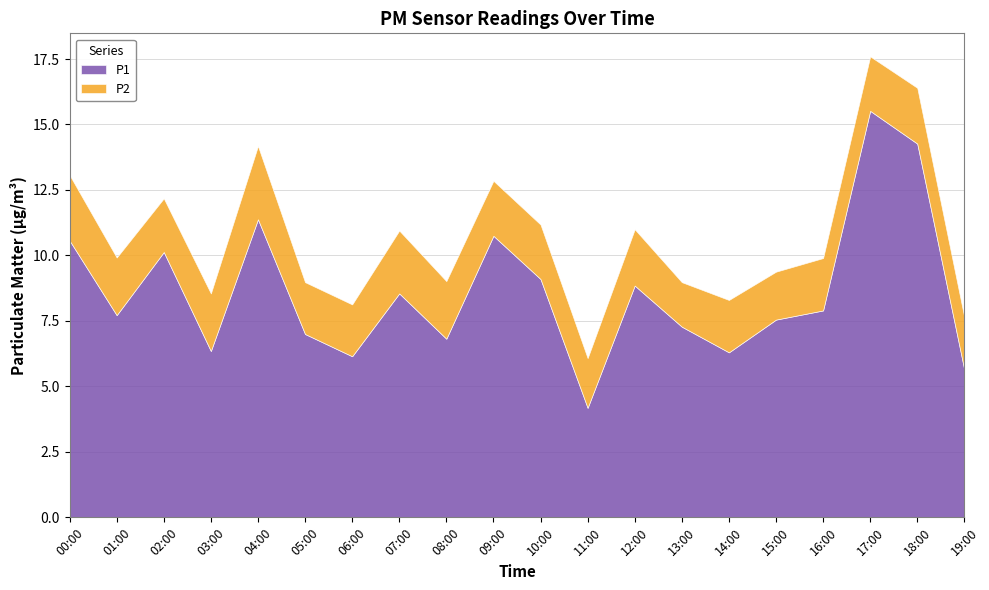

Is the value of P1 at 01:00 greater than the value of P2 at 05:00?

Yes